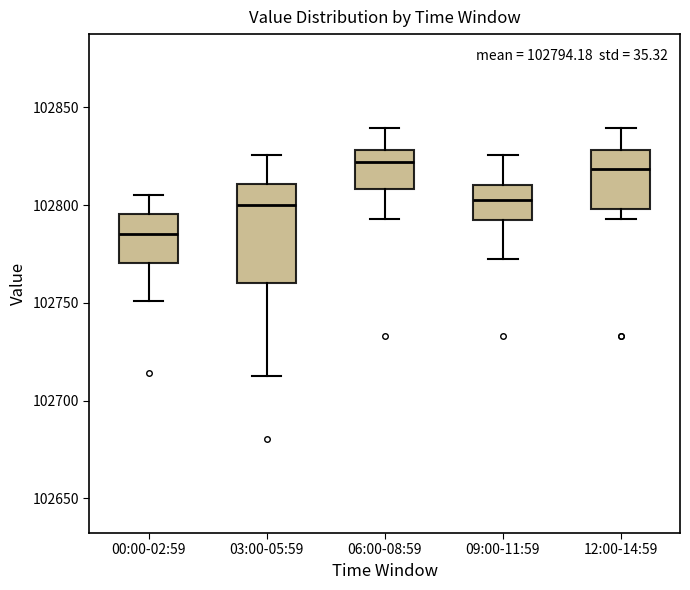

Which box is the tallest, from its lower edge to its upper edge?

03:00-05:59